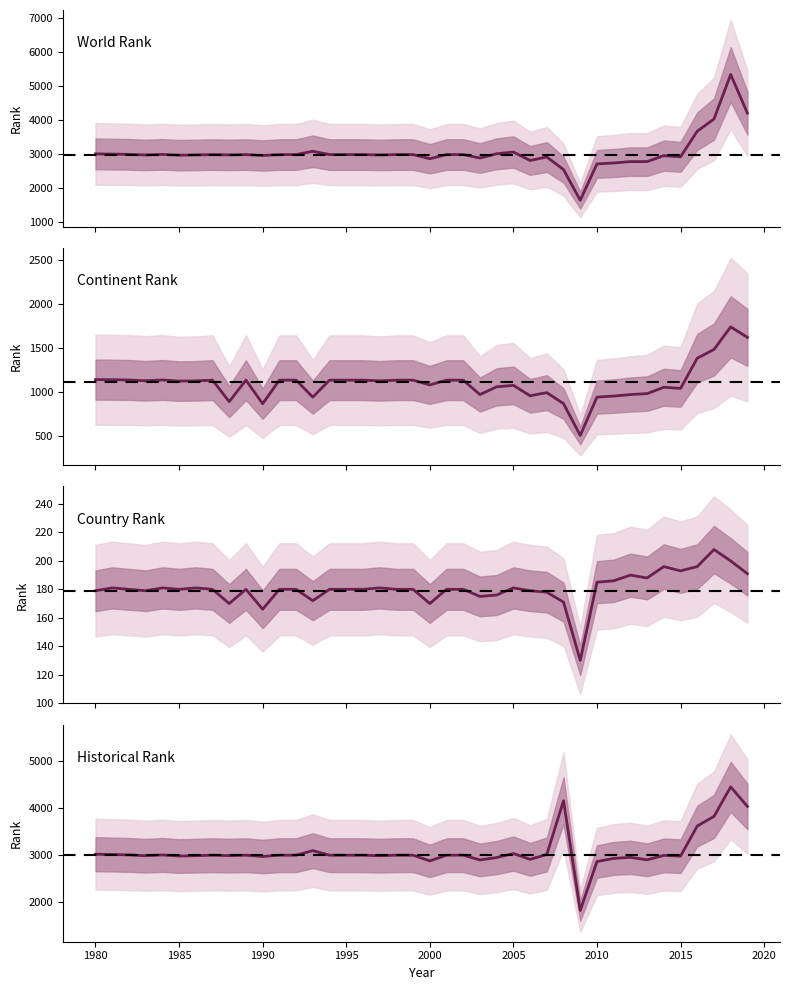

Count the number of data series in this chart.

4